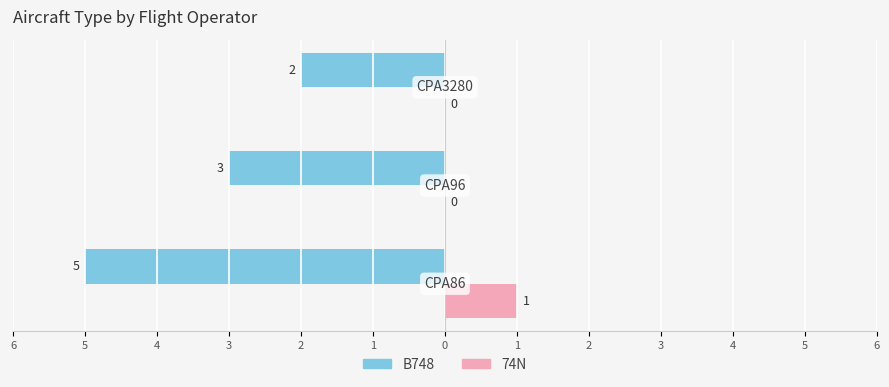

What are all the series names shown in the legend?

B748, 74N